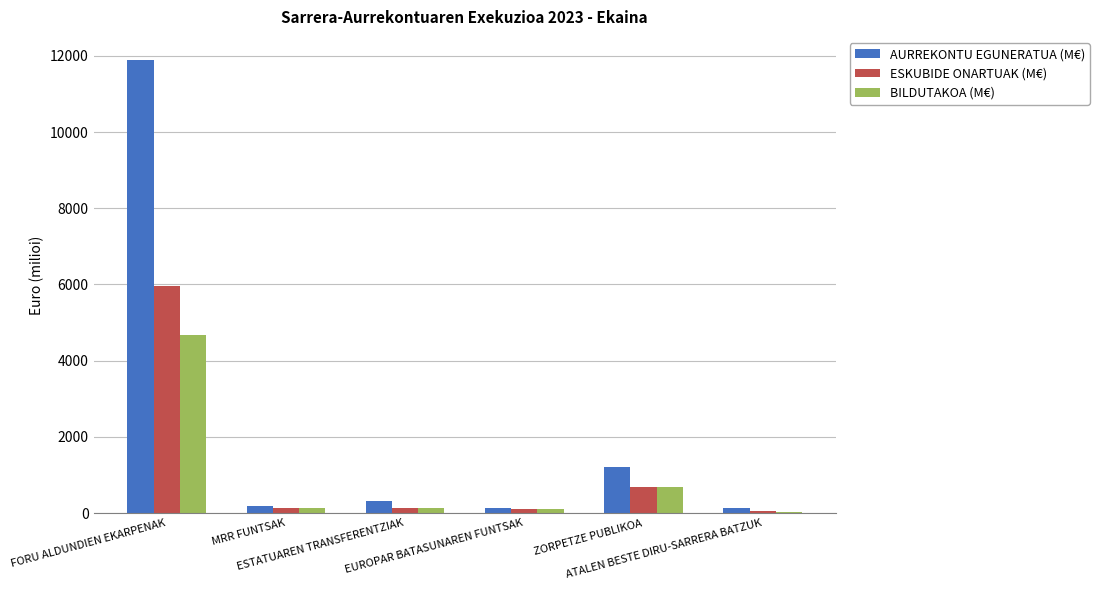

What is the sum of all ESKUBIDE ONARTUAK (M€) values?

7088.6